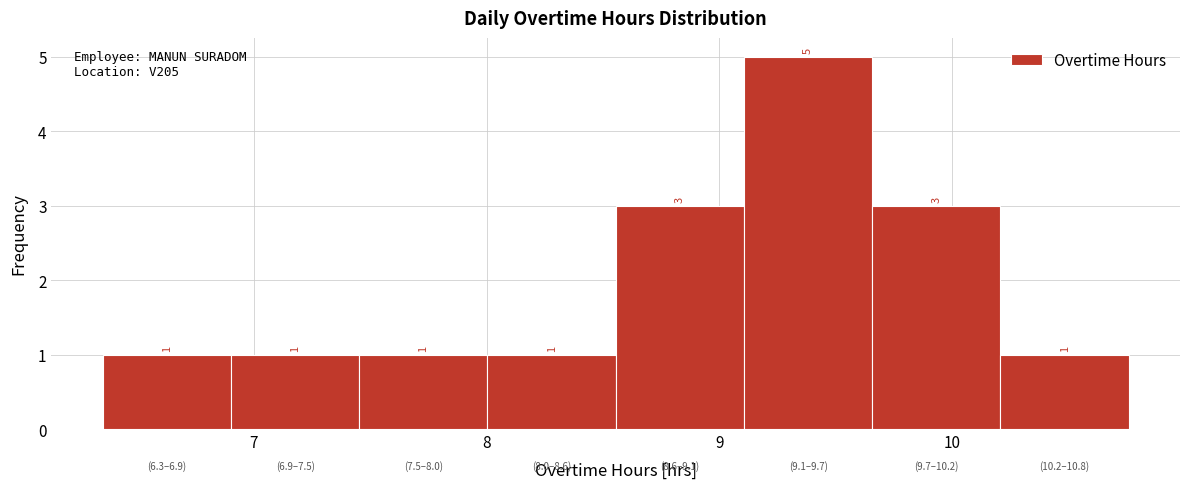

Reading left to right, list every bar in this chart as the range it spans on the x-axis followed by its height. The bar edges are not printed on the chart, so give them approximately, as read against the axis.

6.4 to 6.9: 1
6.9 to 7.5: 1
7.5 to 8.0: 1
8.0 to 8.6: 1
8.6 to 9.1: 3
9.1 to 9.7: 5
9.7 to 10.2: 3
10.2 to 10.8: 1